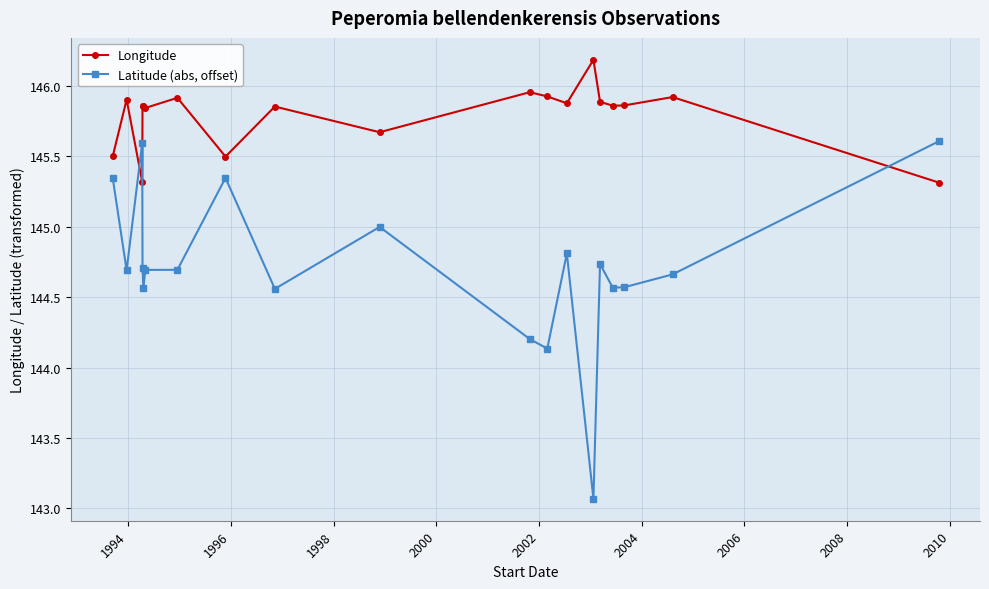

Which series has the largest total across all categories?

Longitude